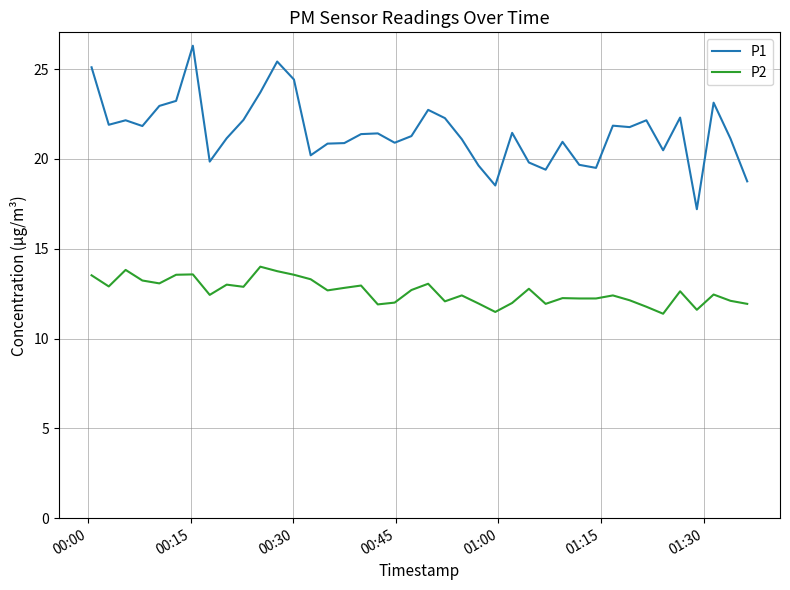

What is the difference between the maximum and minimum values in the P2 series?

2.6